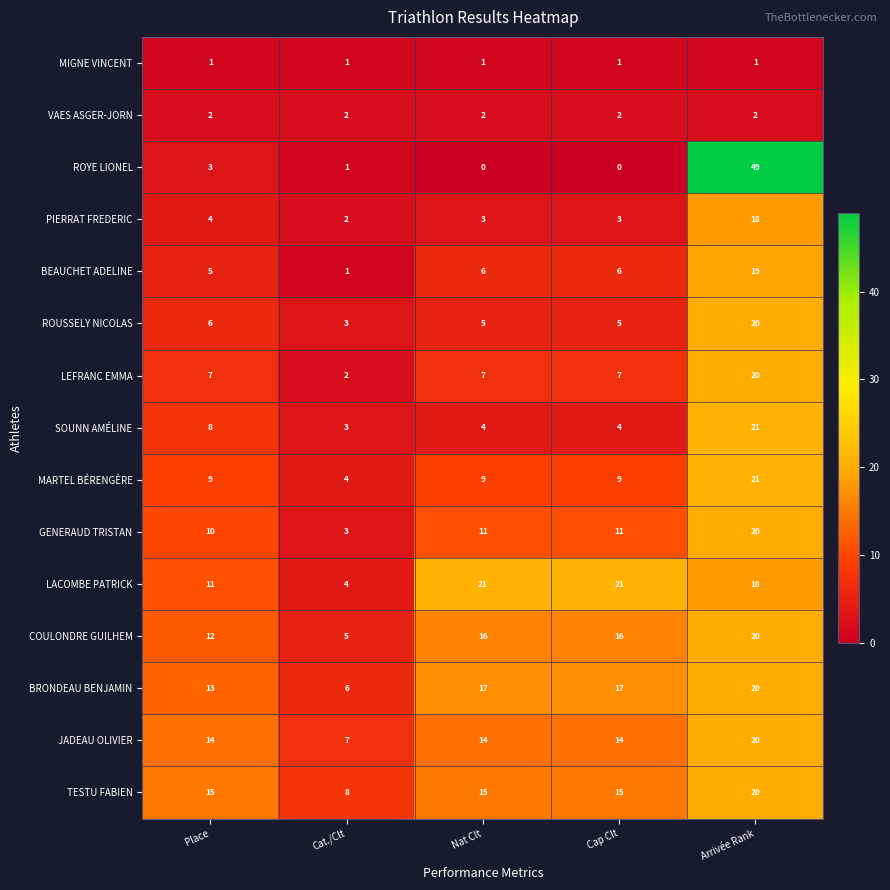

The VAES ASGER-JORN series shows 2 at Cap Clt. True or false?

True